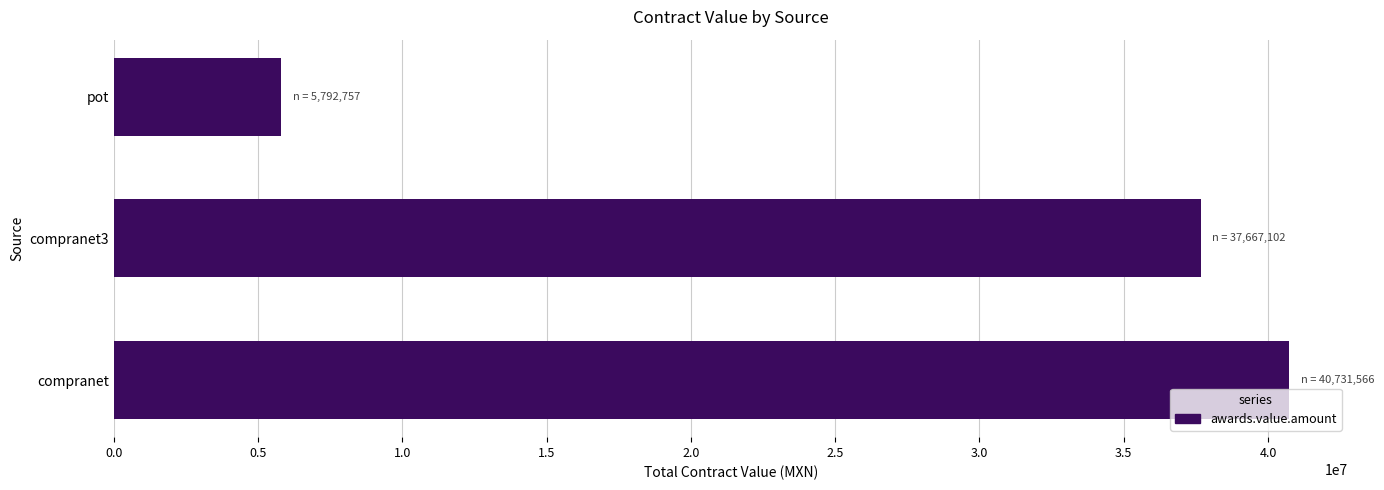

Between compranet3 and compranet, which is larger?

compranet